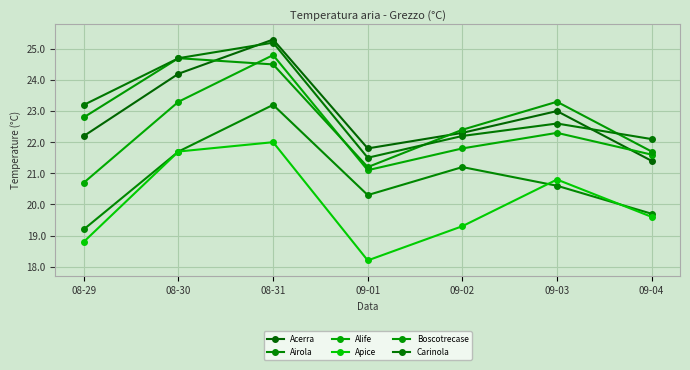

True or false: Airola and Carinola cross at least once.

False